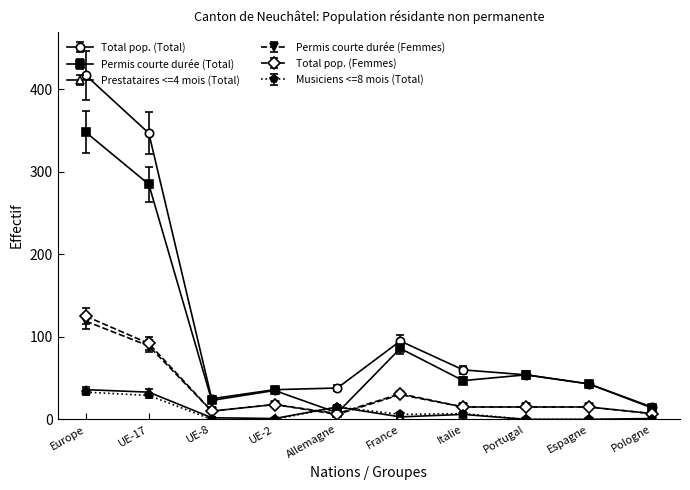

What position from the right is Italie?

4